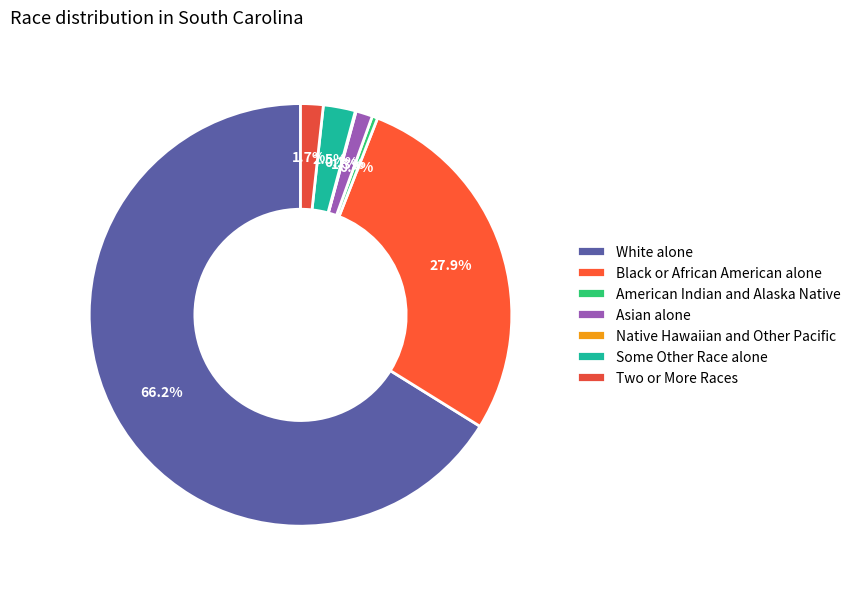

Which slice is the smallest?

Native Hawaiian and Other Pacific